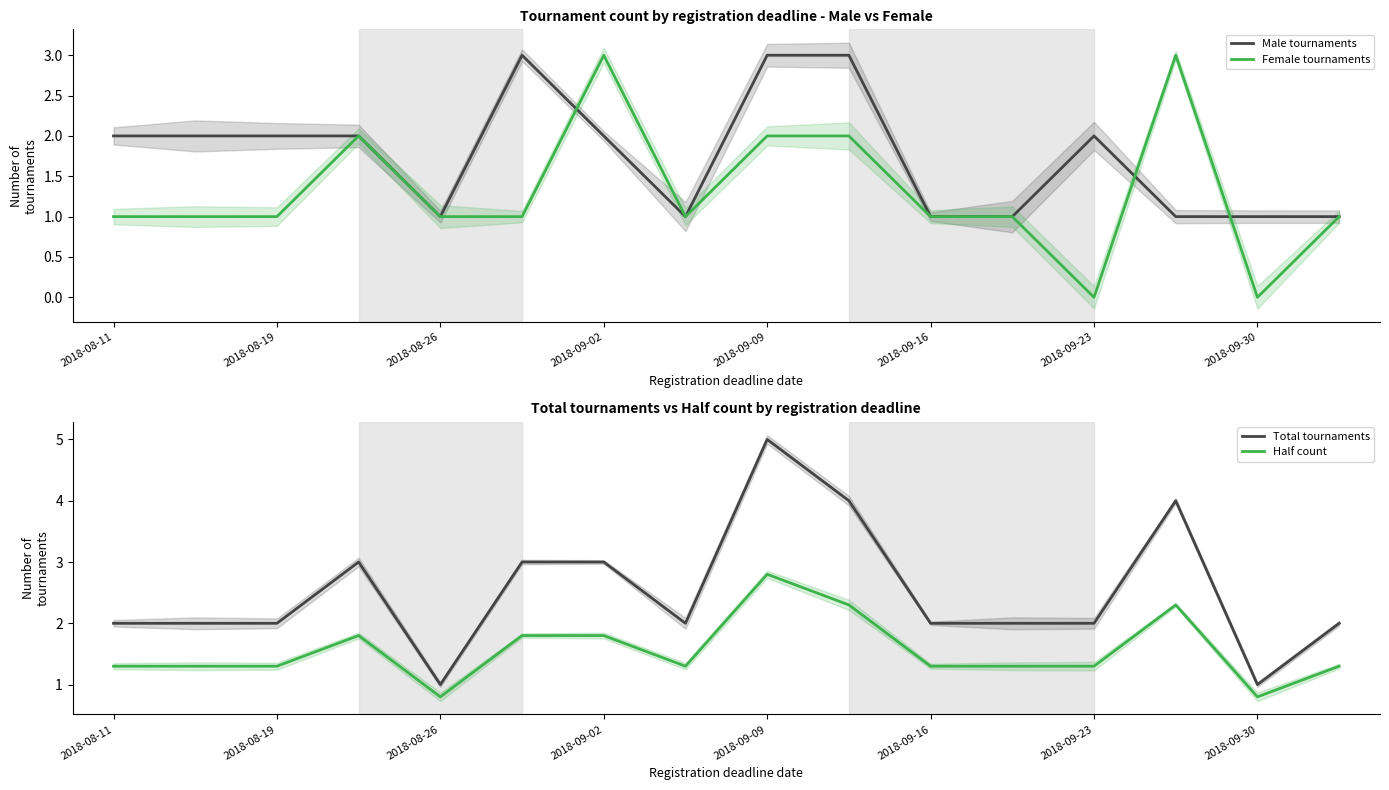

What is the minimum value for Half count?

0.8